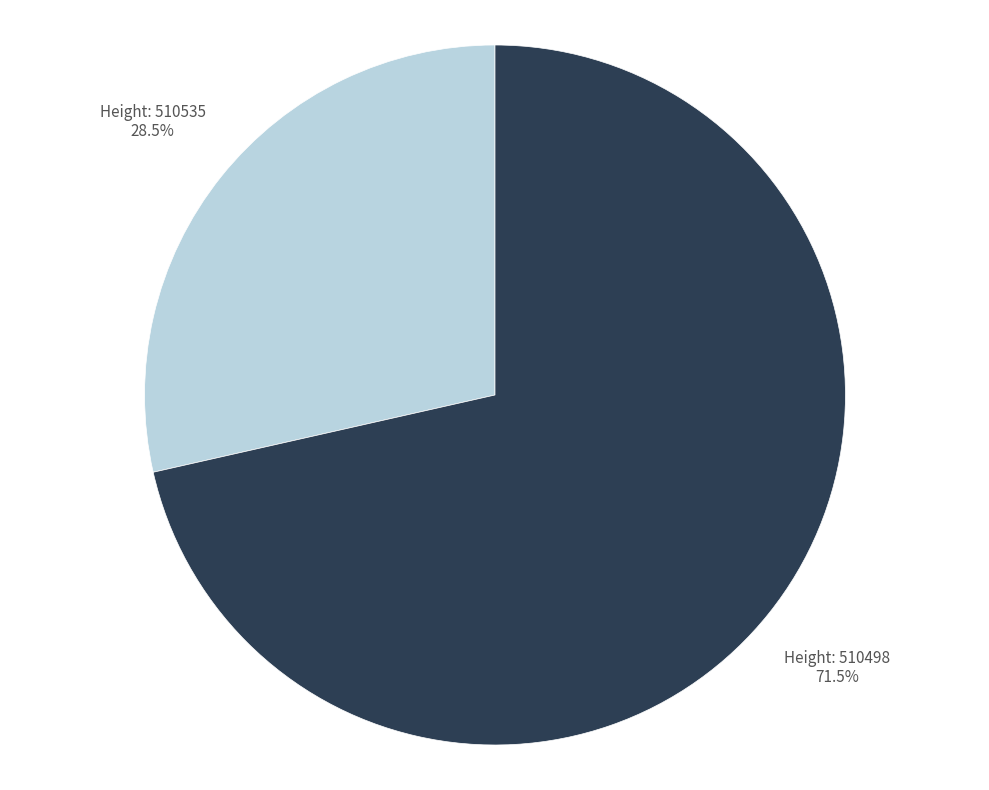

Does any single category account for the majority?

Yes